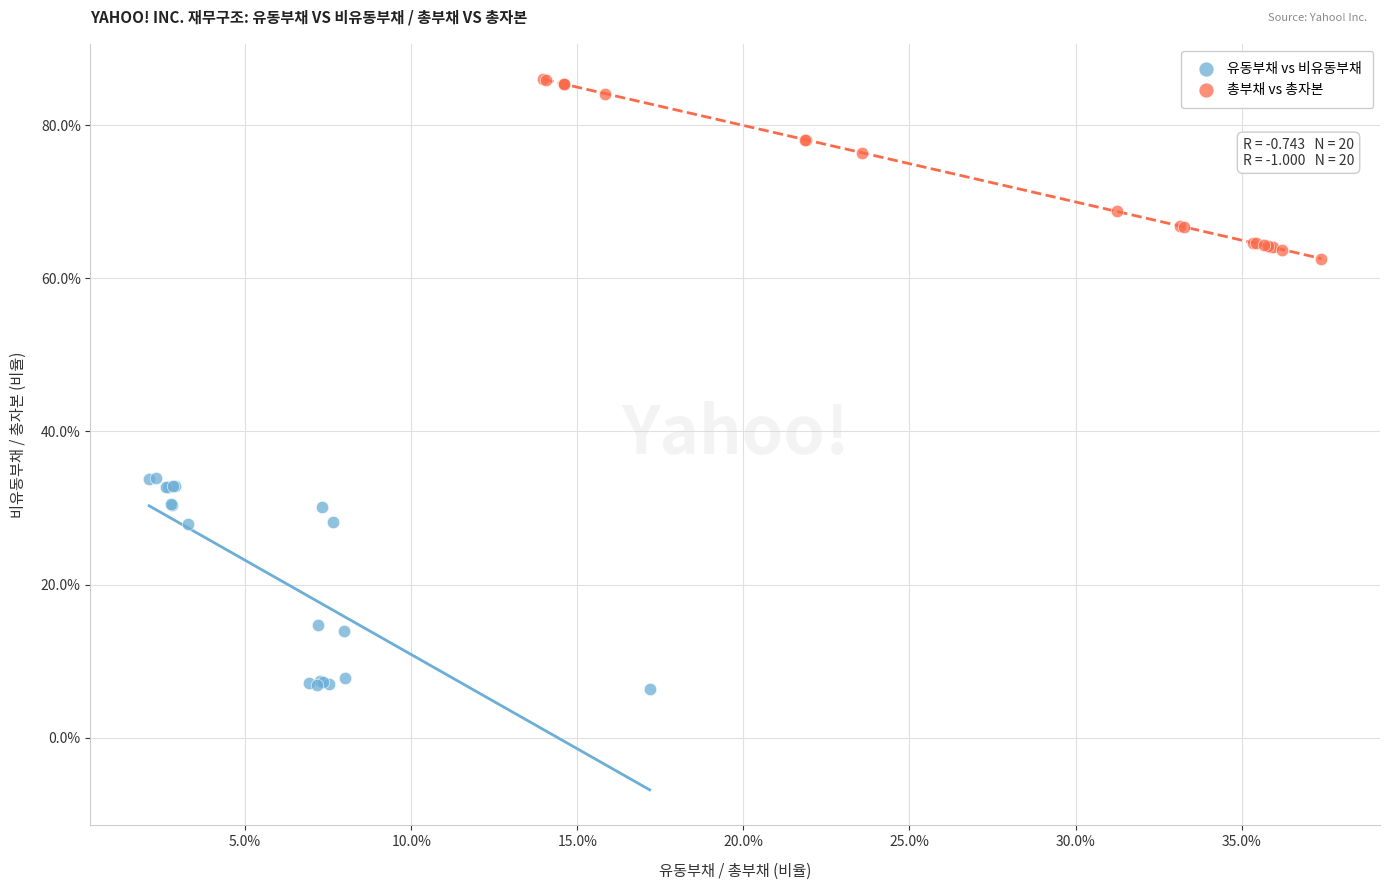

What are all the series names shown in the legend?

유동부채 vs 비유동부채, 총부채 vs 총자본